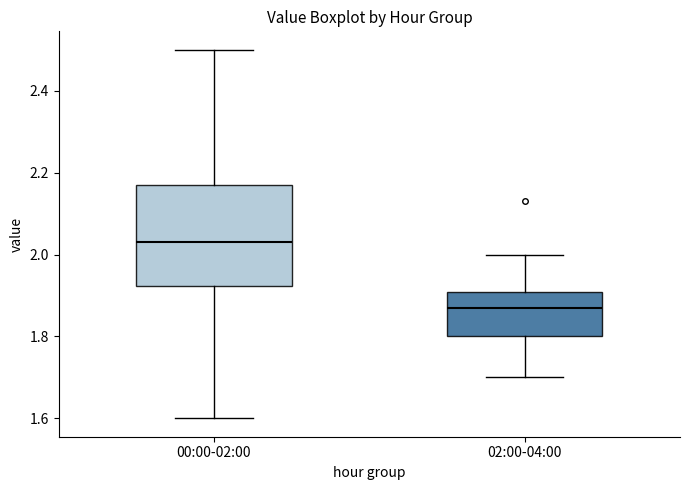

Which box is the tallest, from its lower edge to its upper edge?

00:00-02:00